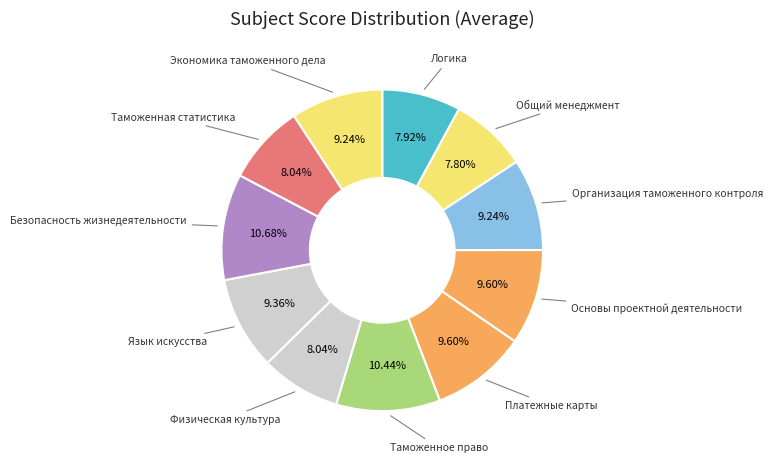

Is there any slice that represents more than half of the pie?

No